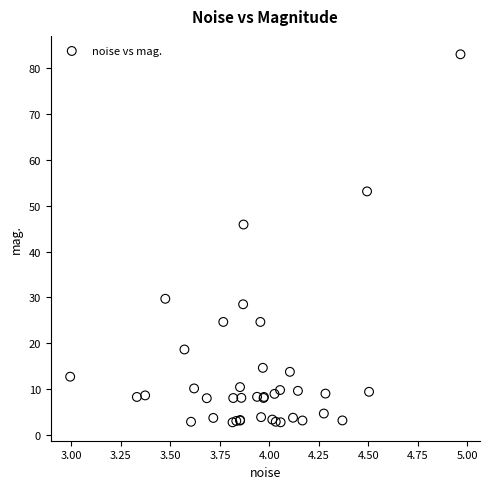

What Y value in the scatter plot is closest to 42?

45.9